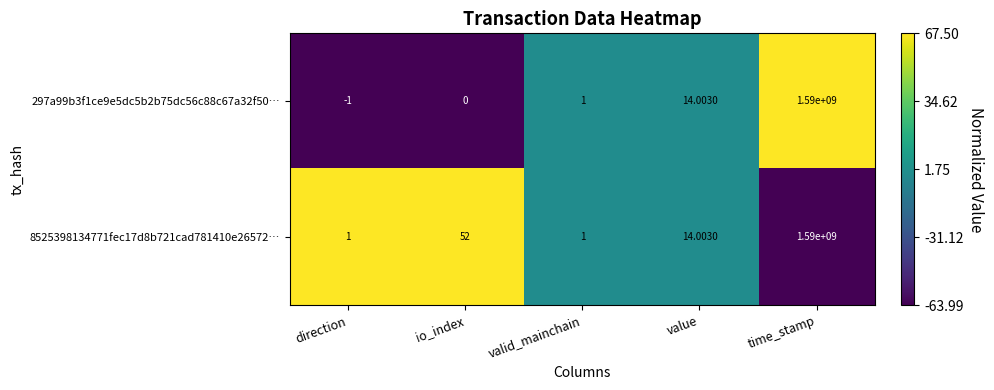

How many distinct data groups are displayed?

2